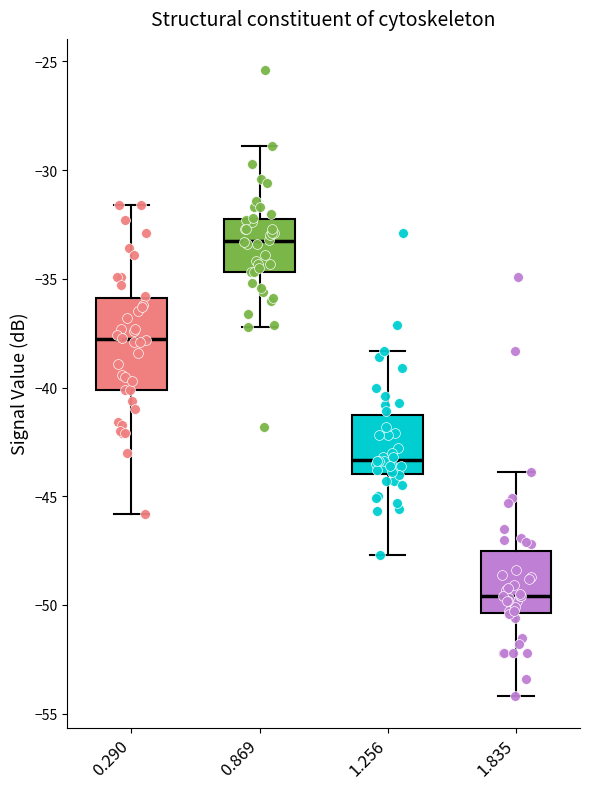

Where is the upper edge of the box at x = 0.869 on the y-axis? The values are not printed on the chart, so give them approximately, as read against the axis.

-32.0